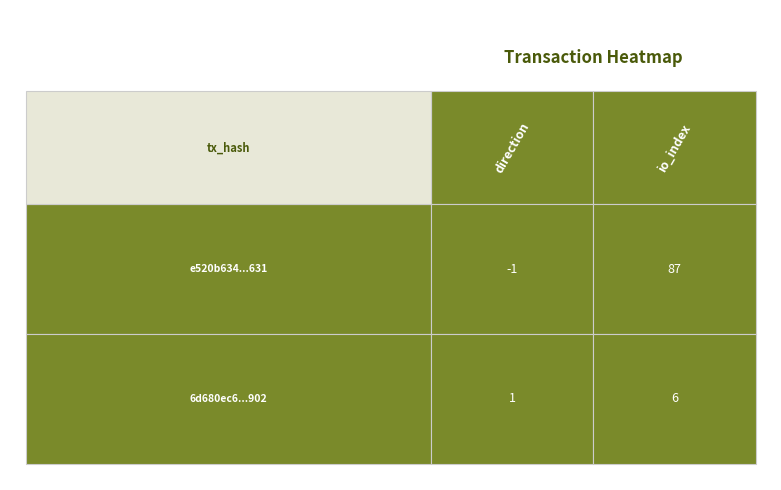

What is the highest value of the e520b634f38e80fc55d98630e37875652a7d631 series?

87